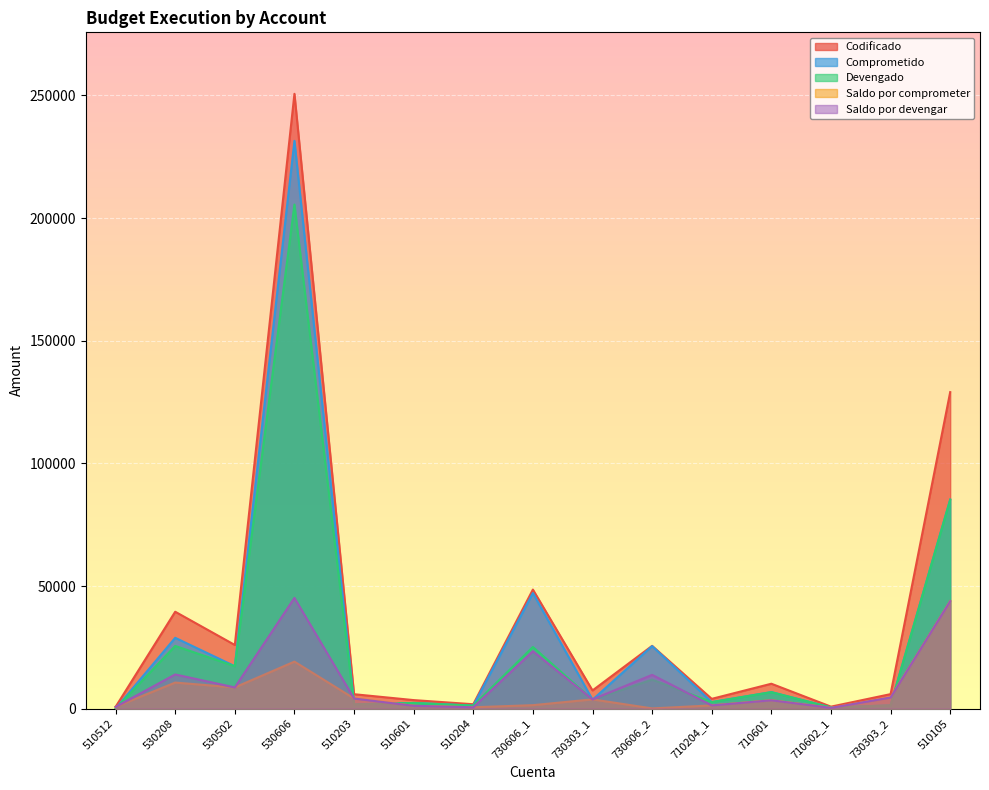

What is the spread (max minus min) of values at 530606?

231499.5